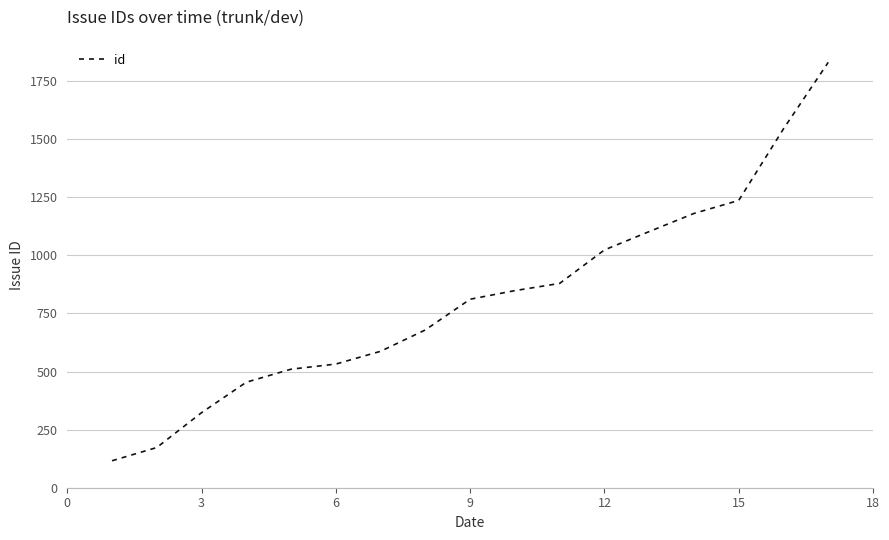

How many lines are shown in the chart?

1